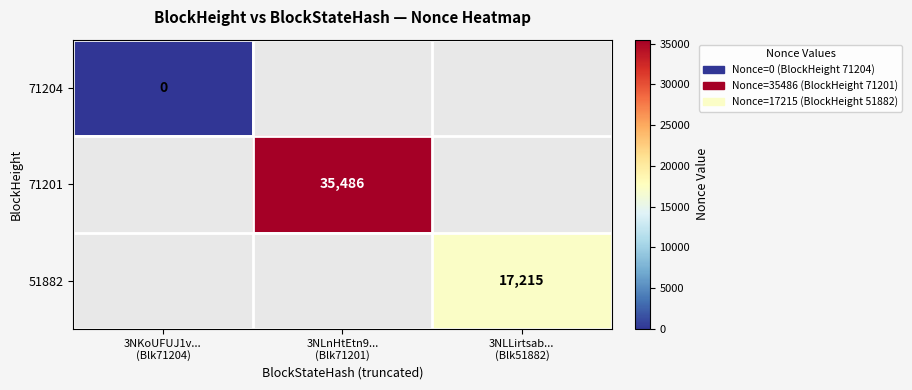

At which category does the chart reach its minimum across all series?

3NKoUFUJ1v...
(Blk71204)